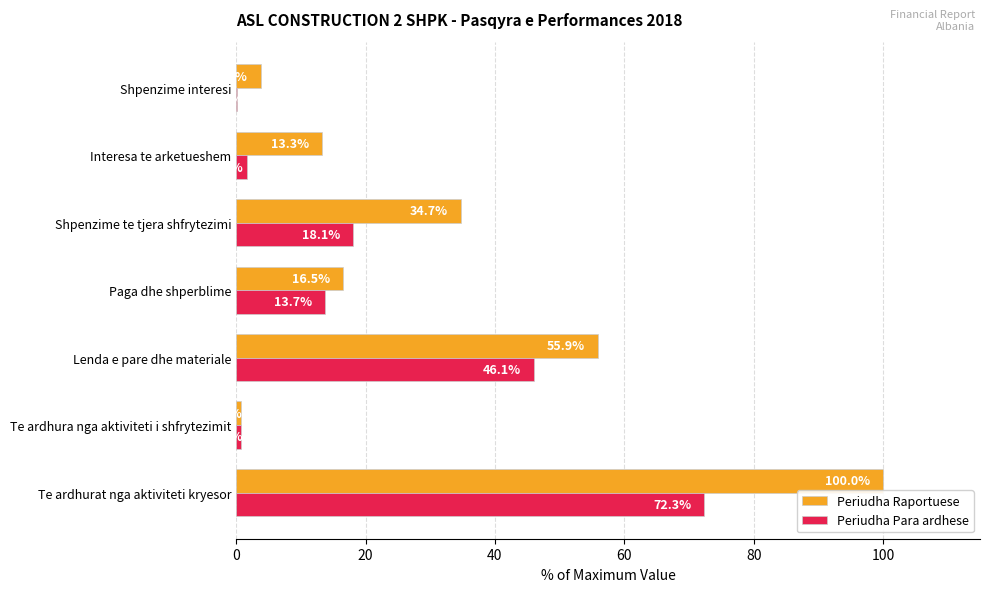

What is the sum of the Periudha Raportuese values at Te ardhura nga aktiviteti i shfrytezimit and Lenda e pare dhe materiale?

56.7